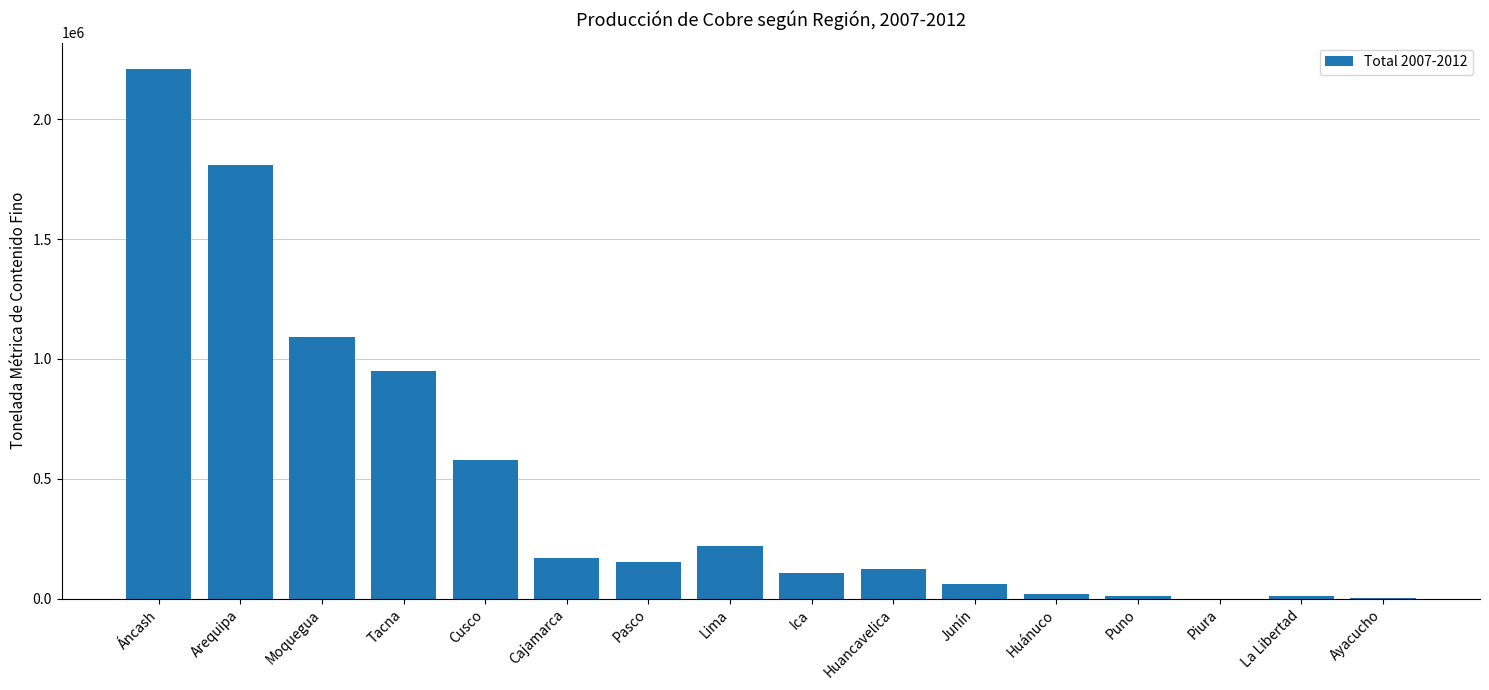

Approximately how many times larger is the value at Lima compared to Cusco?

0.4